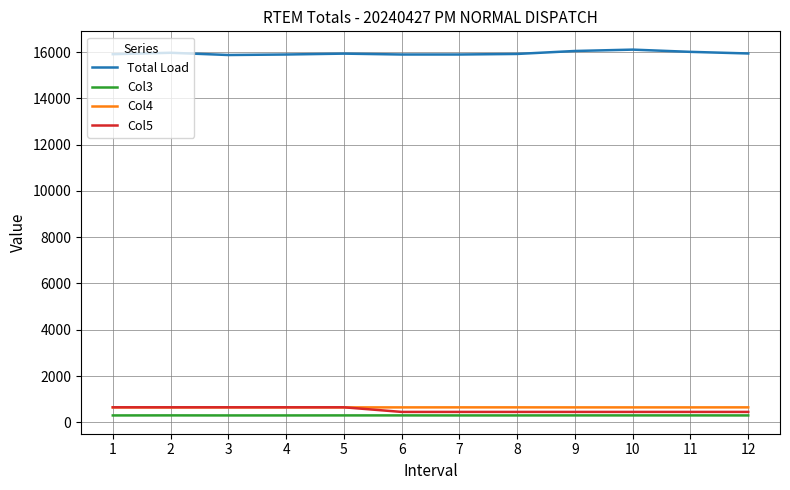

Which series has the largest total across all categories?

Total Load